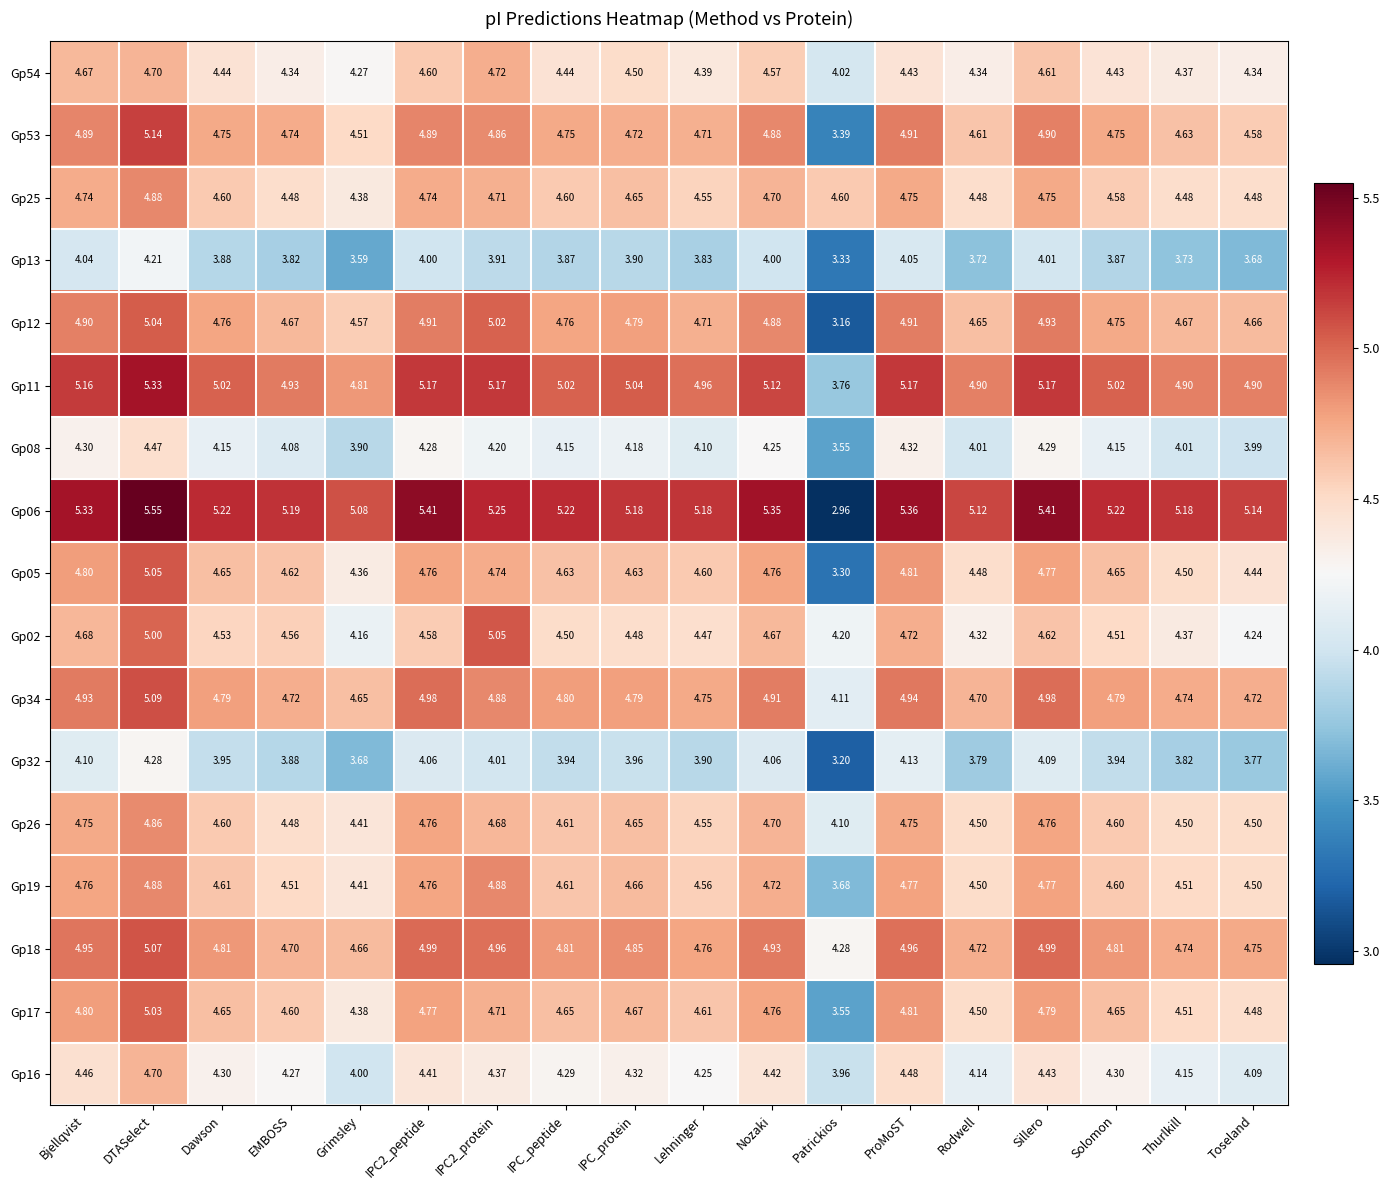

Is the value of Gp18 at Toseland greater than the value of Gp53 at Sillero?

No